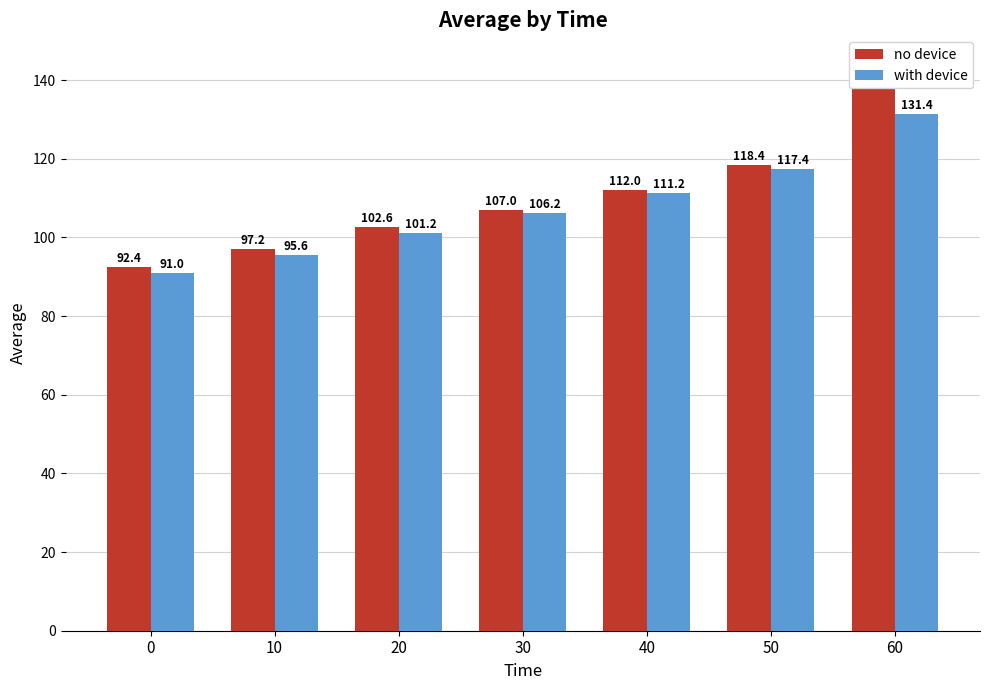

List the series in order of their peak value, lowest first.

with device, no device